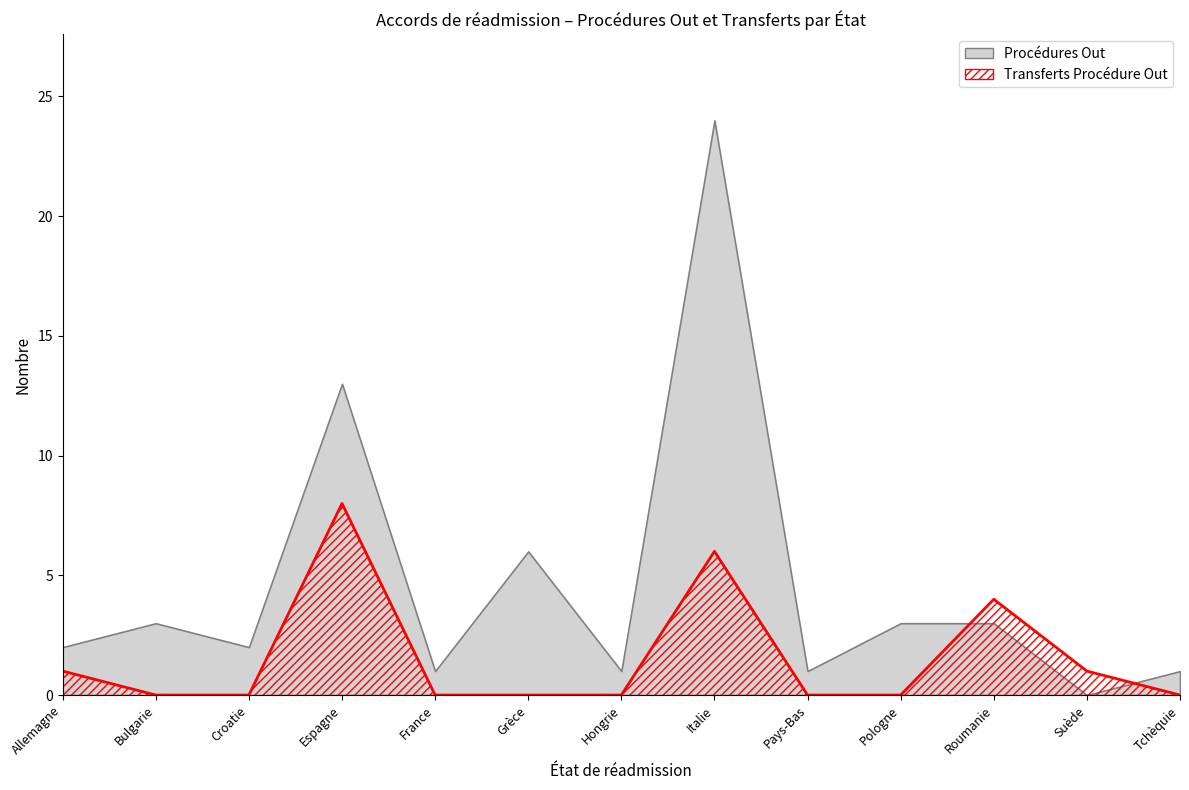

How many data points does each series have?

13